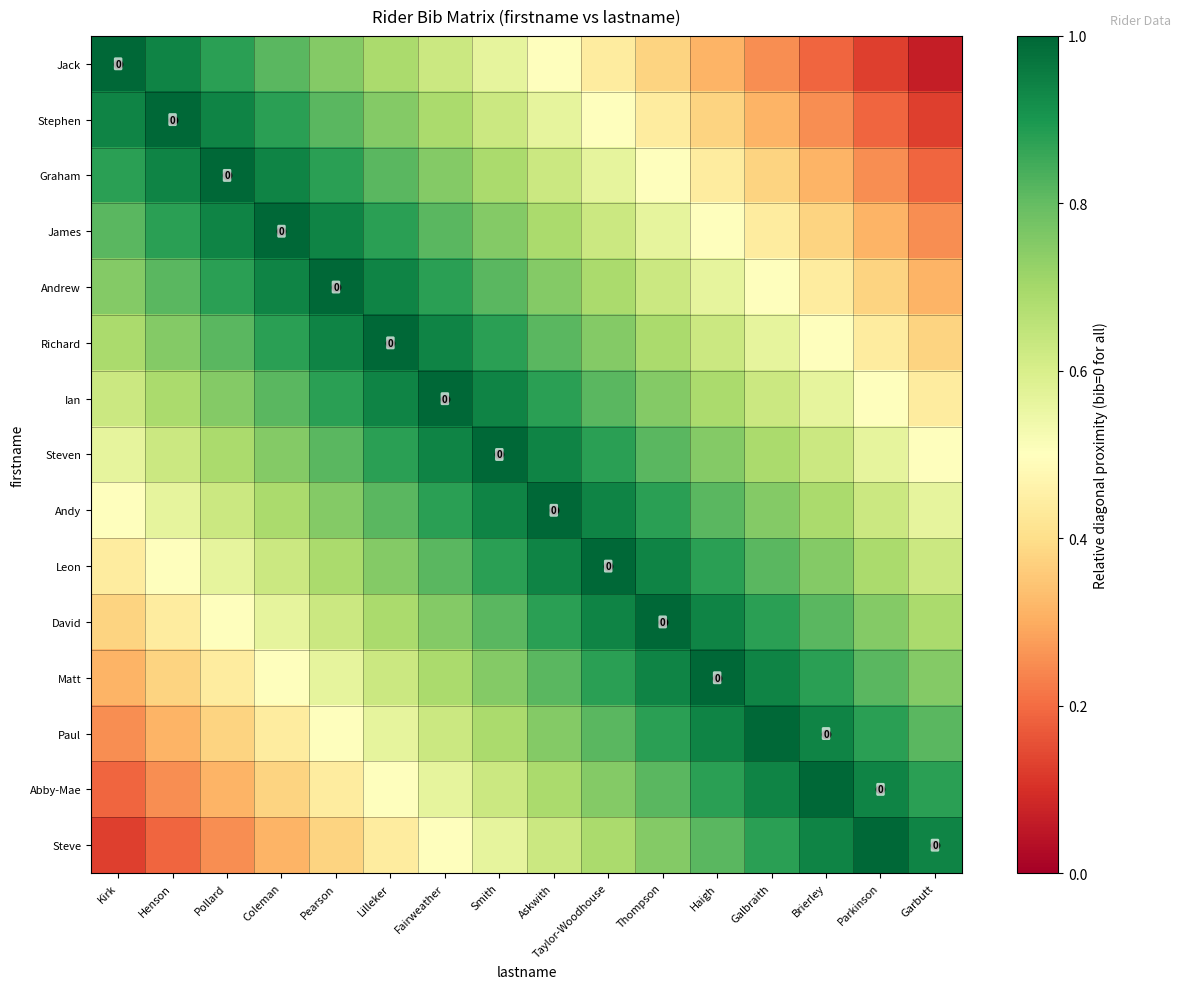

Rank the series by their maximum value, from lowest to highest.

Jack, Stephen, Graham, James, Andrew, Richard, Ian, Steven, Andy, Leon, David, Matt, Paul, Abby-Mae, Steve